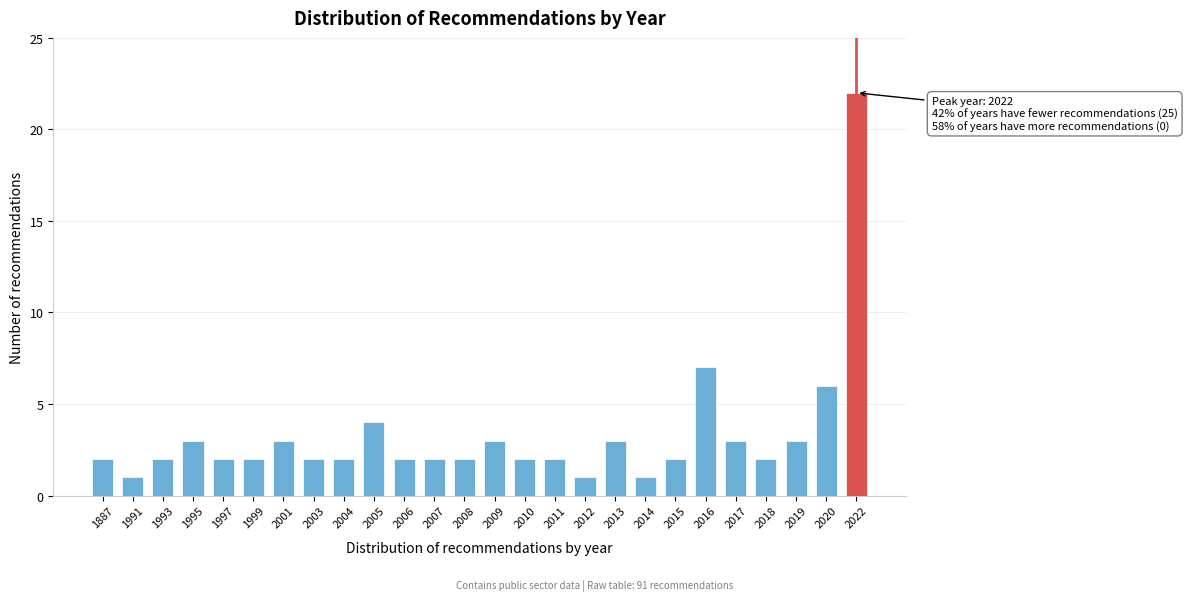

Reading left to right, what are all the values shown in this chart?

1887=2	1991=1	1993=2	1995=3	1997=2	1999=2	2001=3	2003=2	2004=2	2005=4	2006=2	2007=2	2008=2	2009=3	2010=2	2011=2	2012=1	2013=3	2014=1	2015=2	2016=7	2017=3	2018=2	2019=3	2020=6	2022=22